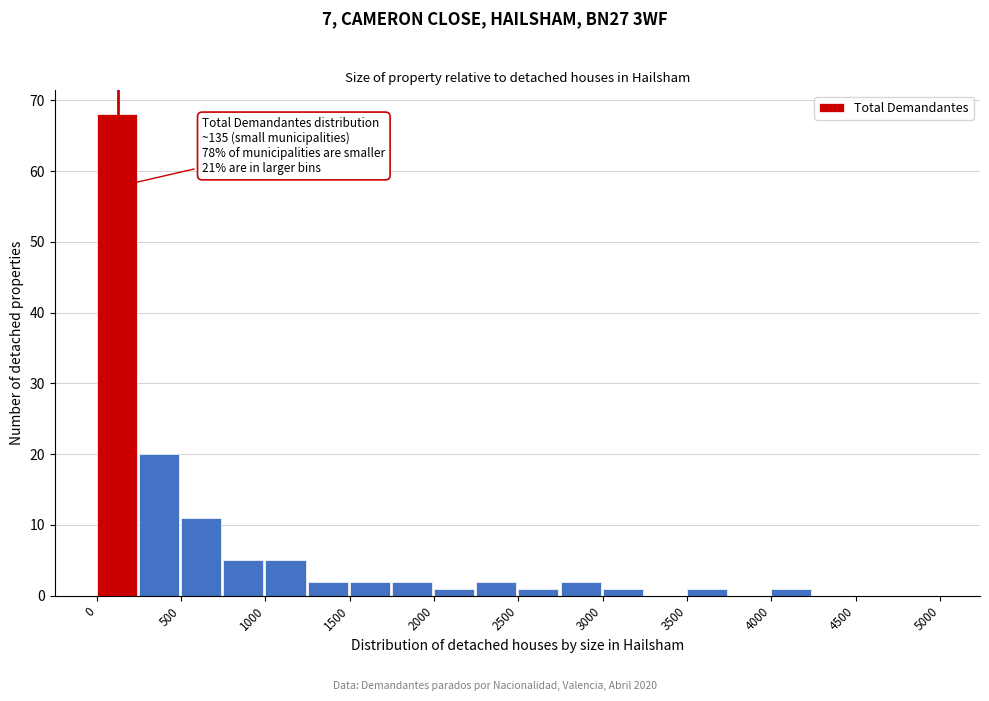

Over which range of the x-axis is the bar tallest?

0 to 250